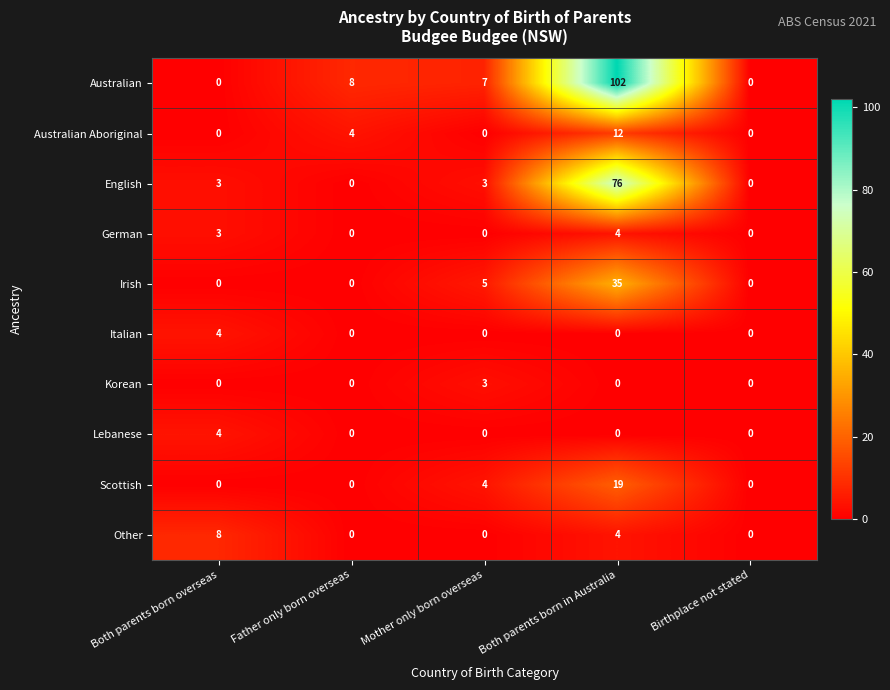

Which category has the highest value across all series?

Both parents born in Australia